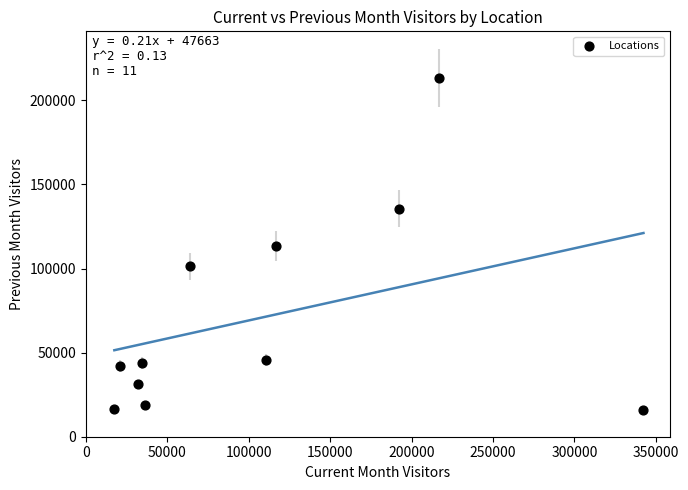

What is the average X value?

107719